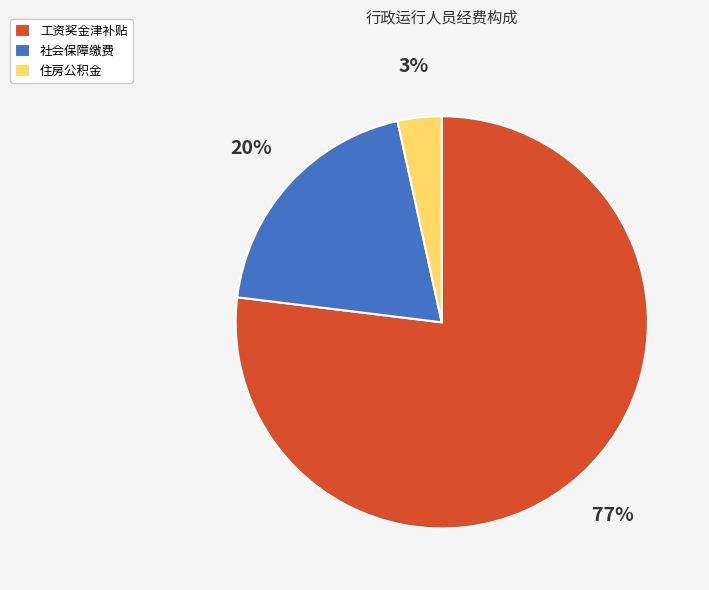

Between 工资奖金津补贴 and 社会保障缴费, which is larger?

工资奖金津补贴